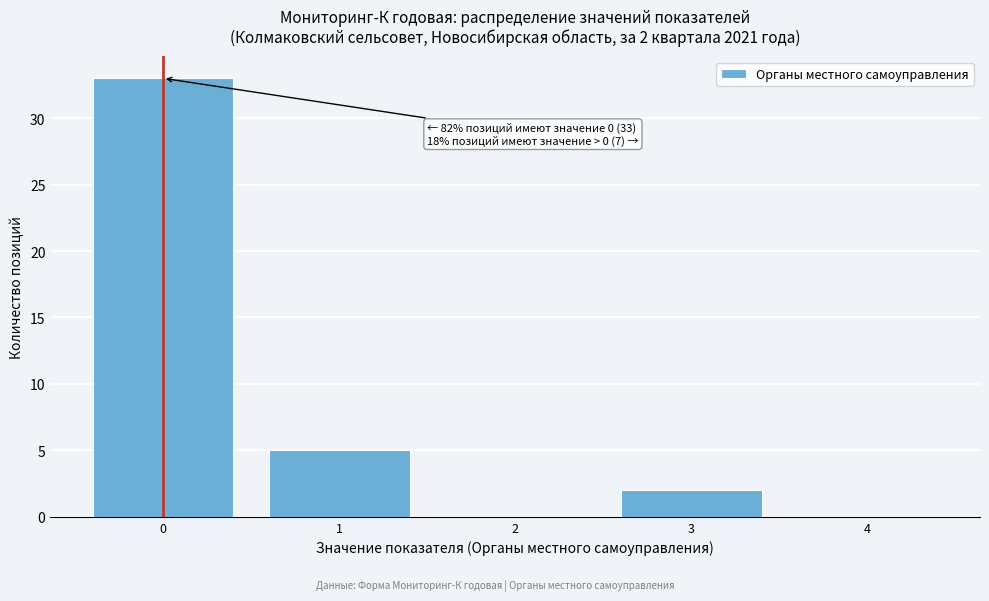

Which range on the x-axis has the tallest bar?

-0.5 to 0.5